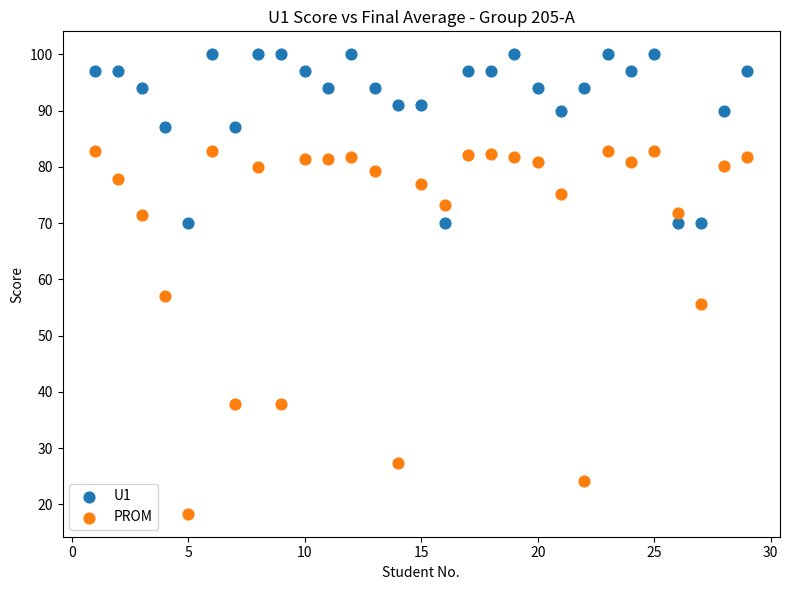

Across all data points, what is the range of X values (max minus min)?

28.0